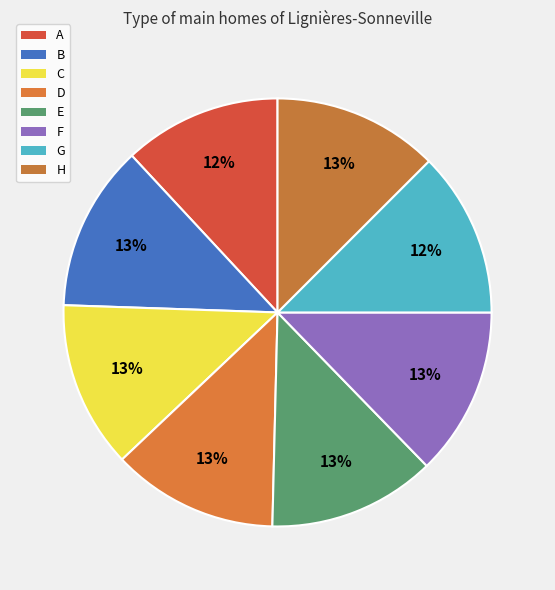

To the nearest percent, what percentage of the pie is C?

13%